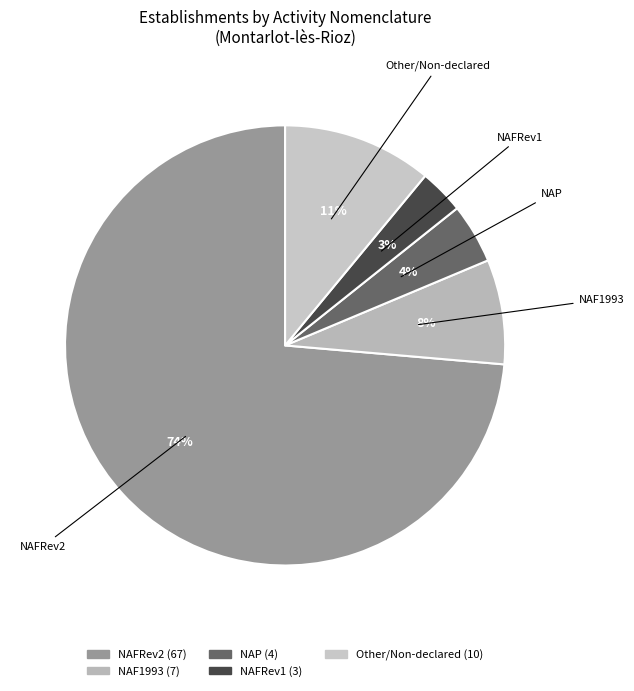

How many segments does this pie chart have?

5